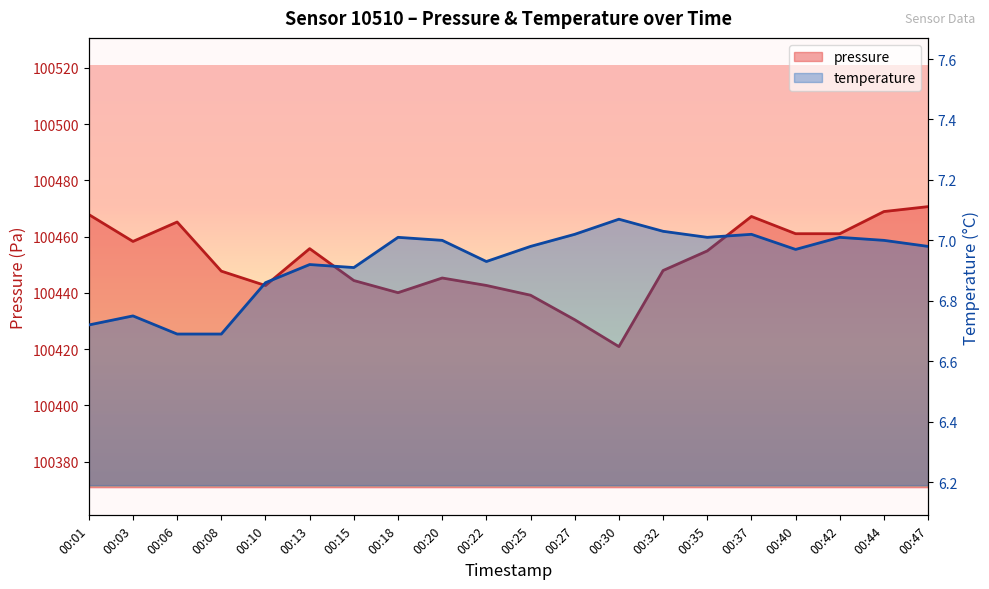

How many lines are shown in the chart?

2